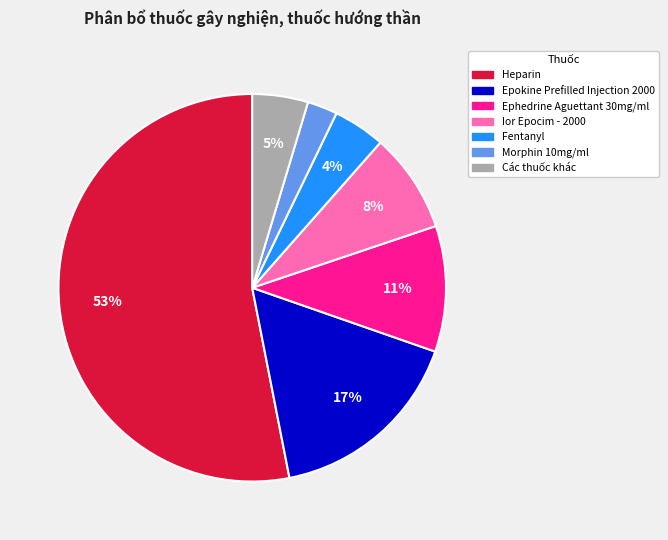

To the nearest percent, what is the average slice percentage?

14%